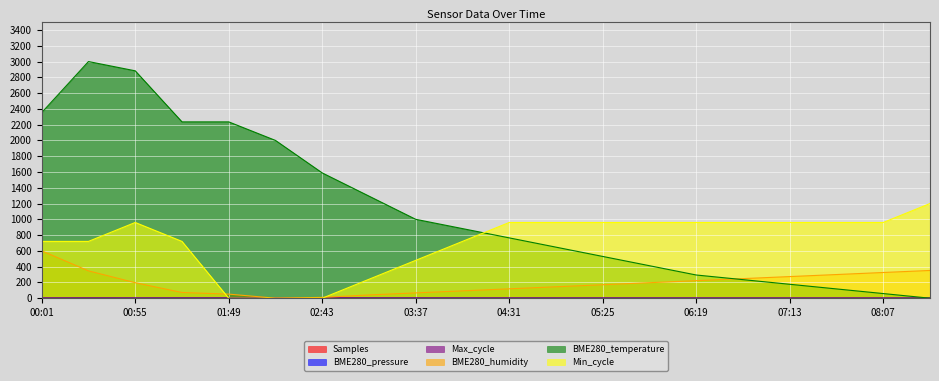

How many lines are shown in the chart?

6